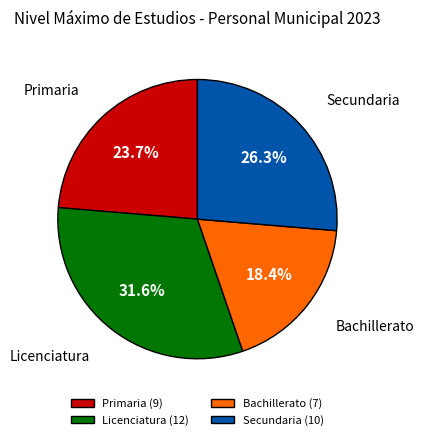

What is the total percentage of Primaria and Licenciatura?

55.3%